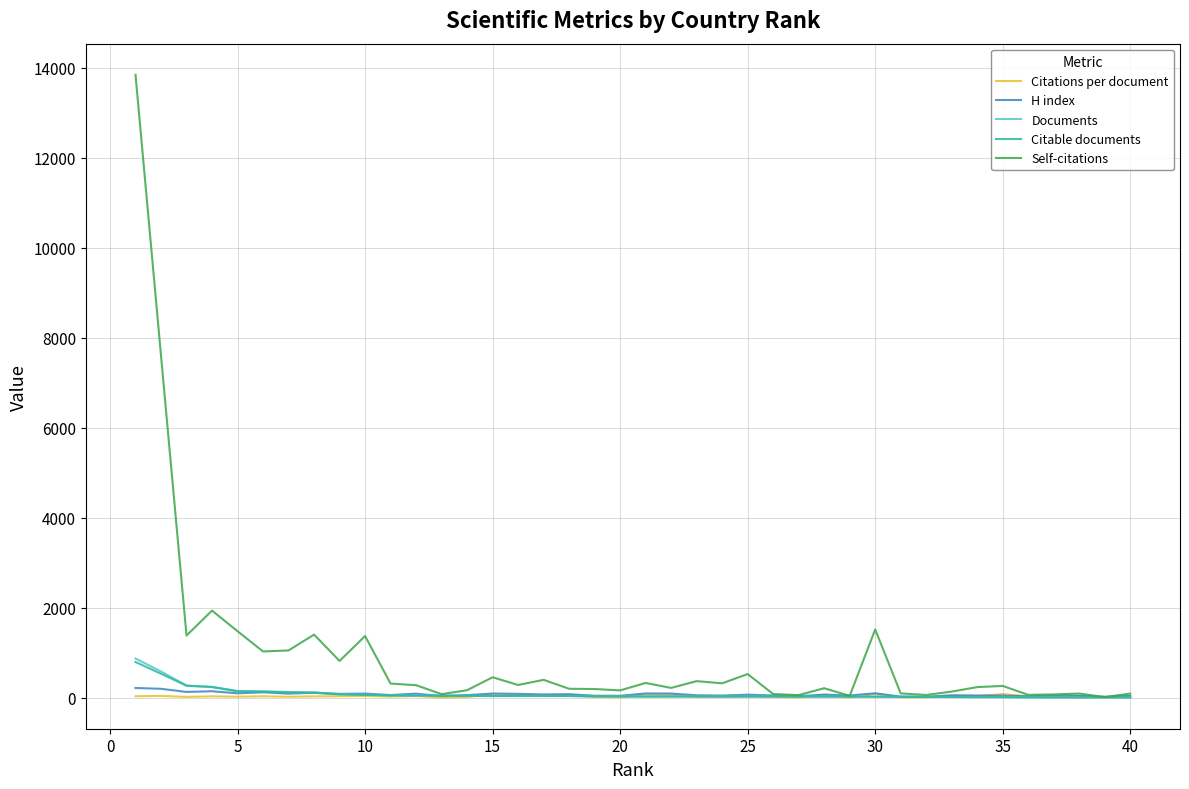

Which series has the largest total across all categories?

Self-citations